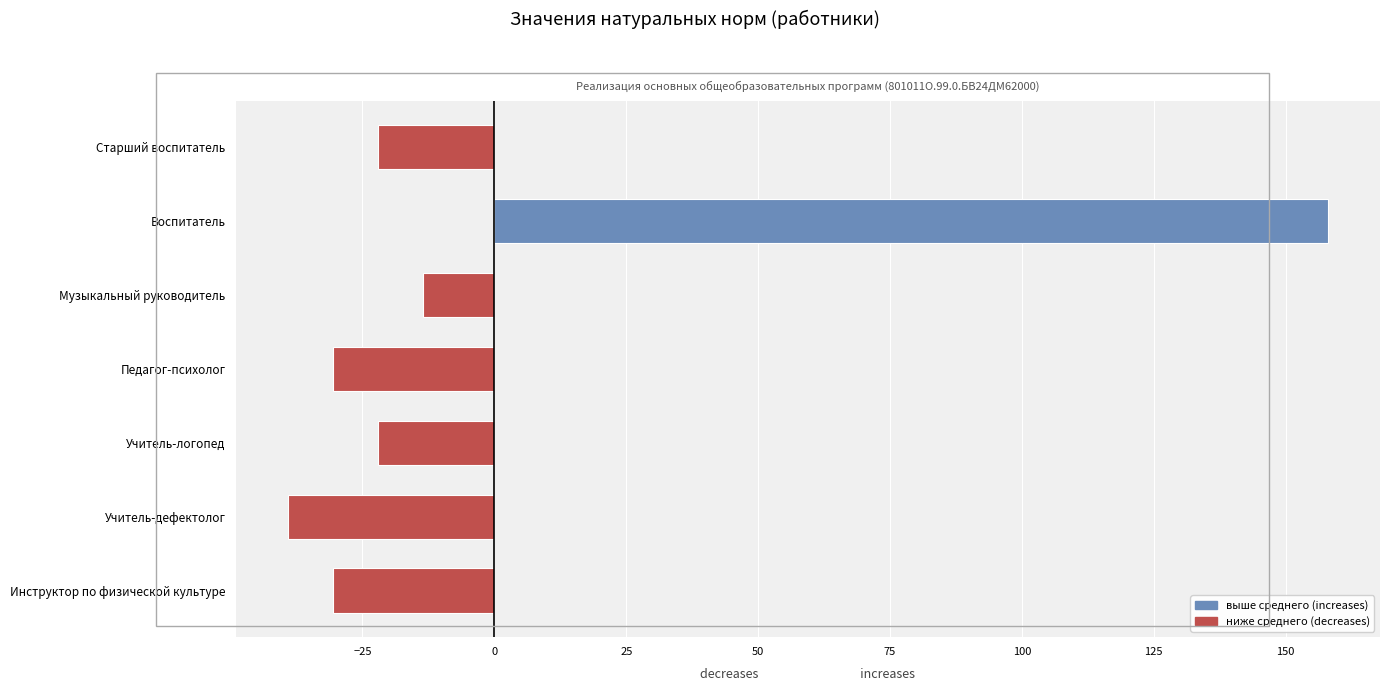

Reading top to bottom, list all the values displayed in this chart.

Старший воспитатель=-22.1	Воспитатель=158.0	Музыкальный руководитель=-13.5	Педагог-психолог=-30.6	Учитель-логопед=-22.1	Учитель-дефектолог=-39.1	Инструктор по физической культуре=-30.6